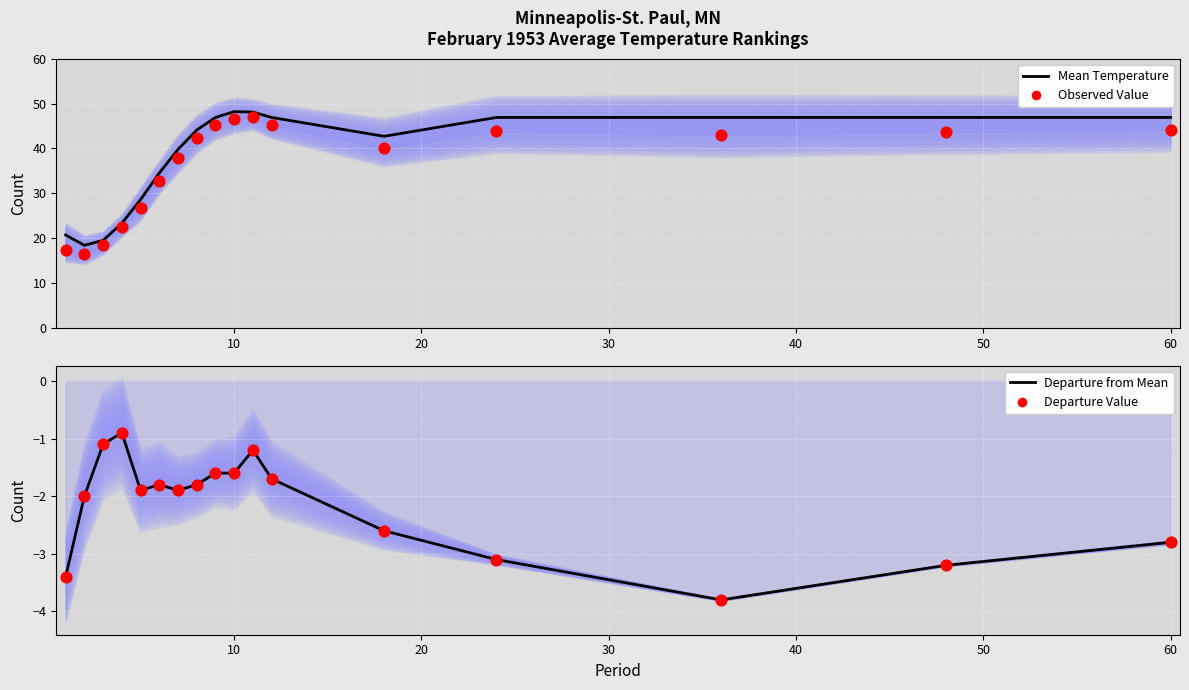

At how many categories does at least one series exceed -1?

17